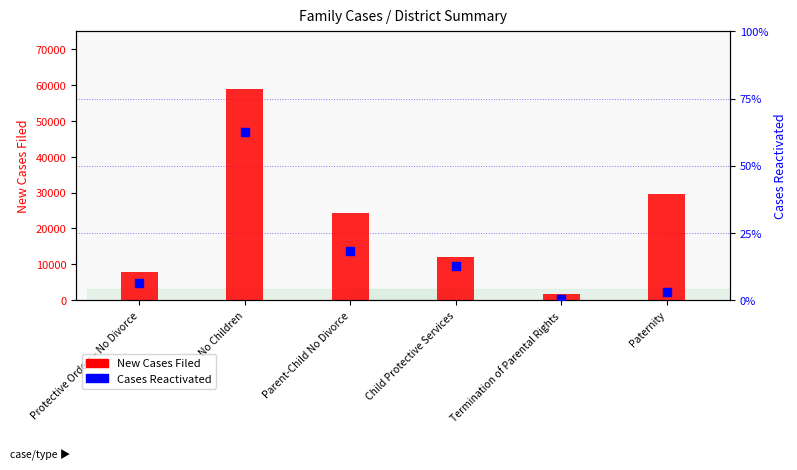

Which series has the largest Y range (max minus min)?

New Cases Filed